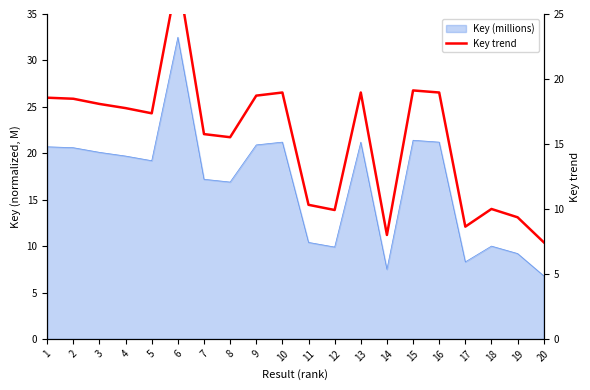

At which label does the data first exceed 17?

1